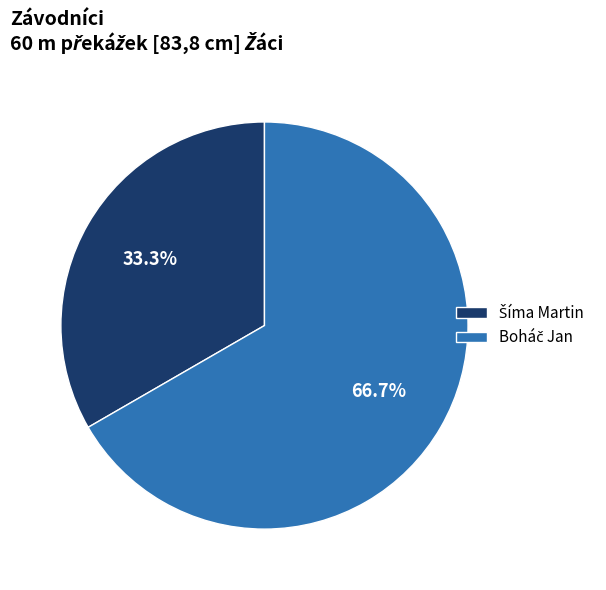

Is there a majority slice in this chart?

Yes